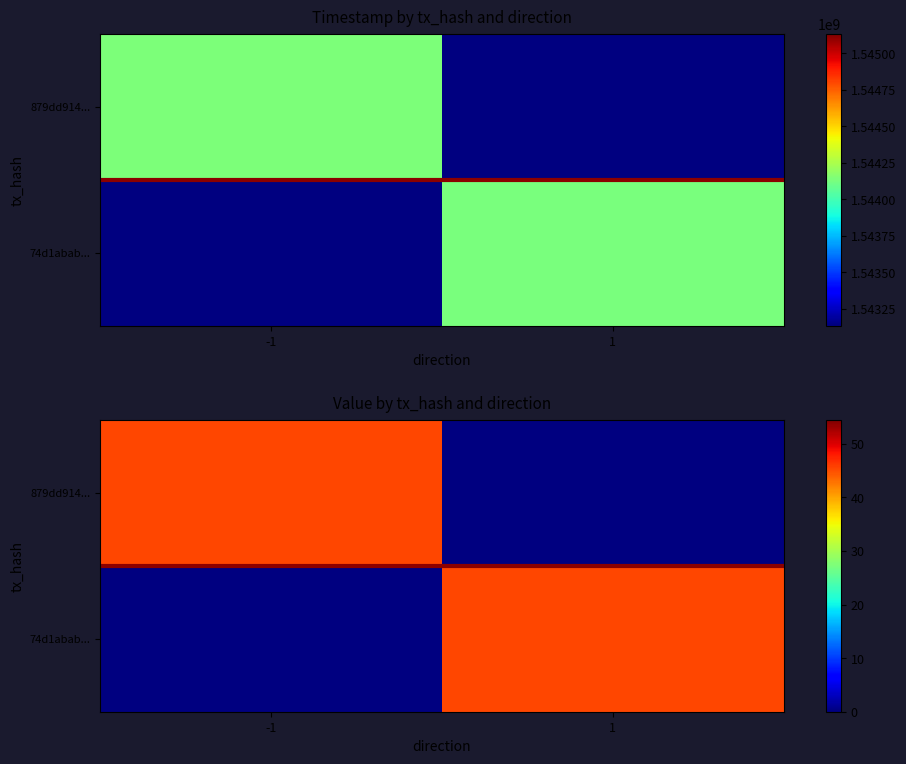

What is the sum of the 879dd91452816d8f02cb11ae1459e49b74d77b9 values at 1 and 0?

1544134818